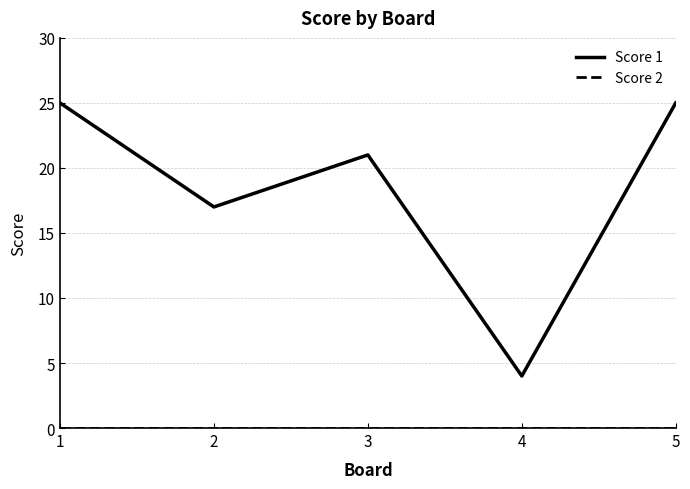

The Score 1 series shows 37 at 1. True or false?

False